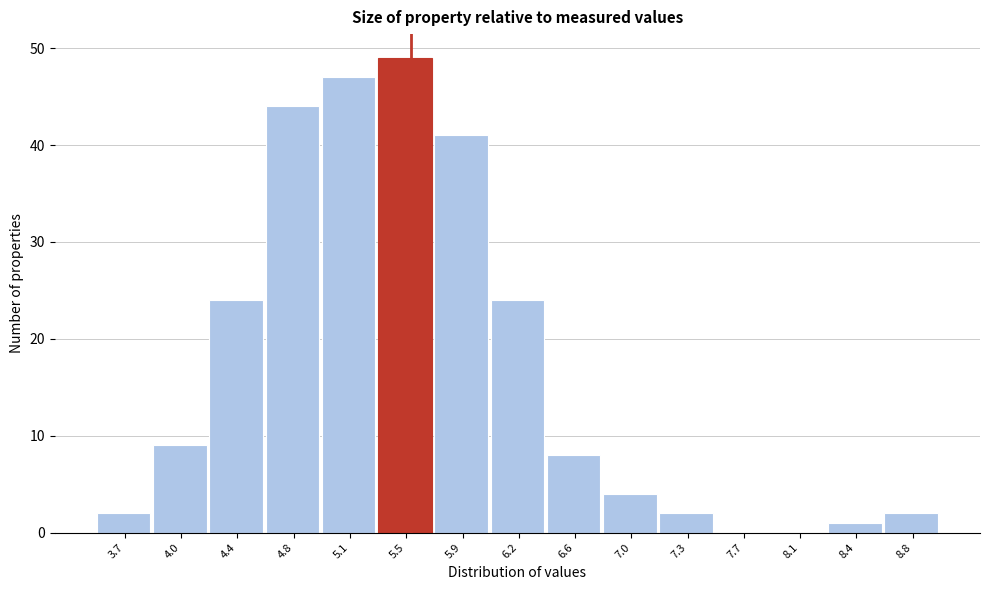

What is the height of the bar covering 8.25 to 8.65 on the x-axis? Neither the bar edges nor the heights are printed on the chart, so give them approximately, as read against the axes.

1